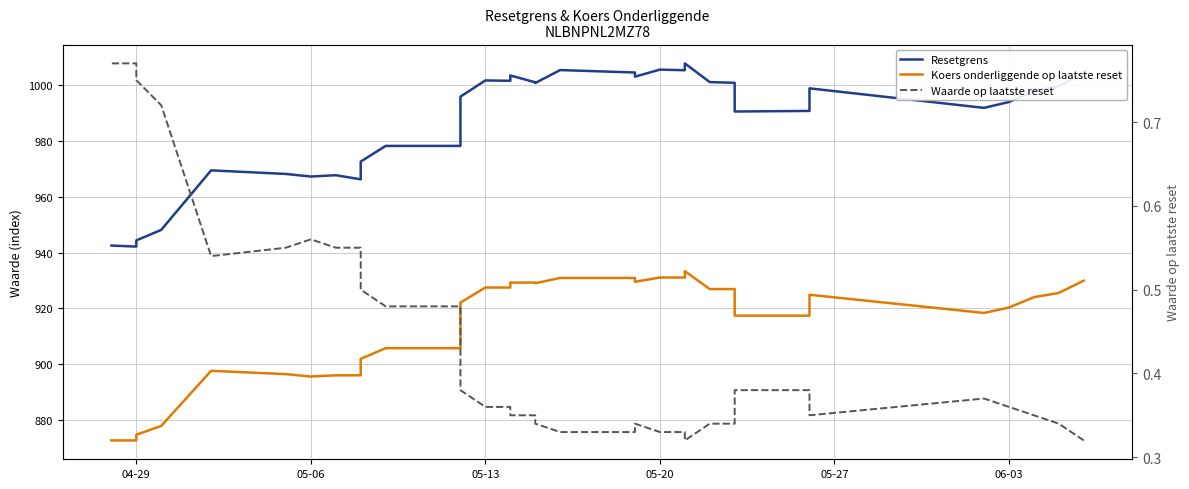

Which series has the largest total across all categories?

Resetgrens